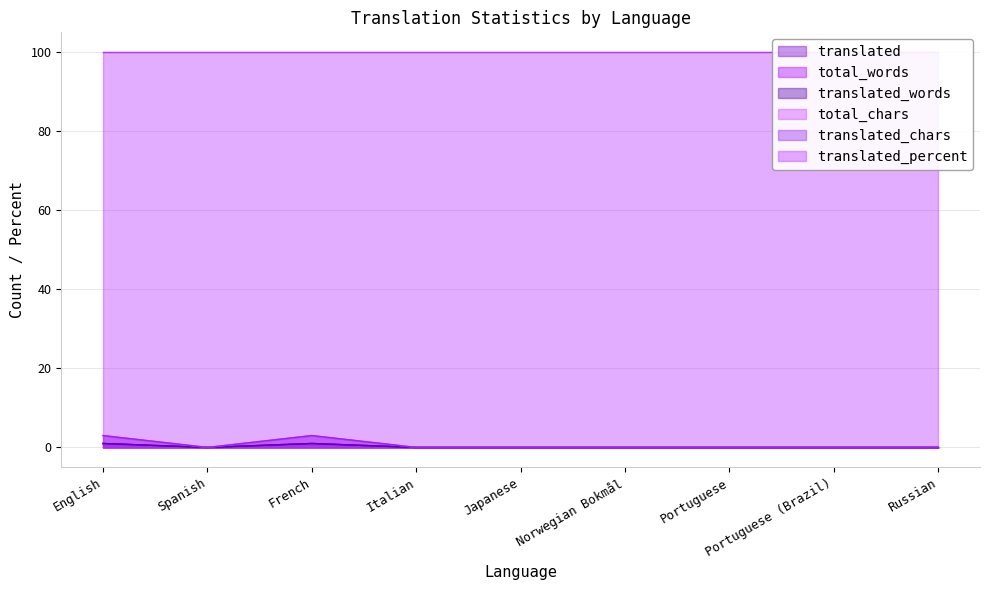

Which series has the largest range (max minus min)?

total_chars